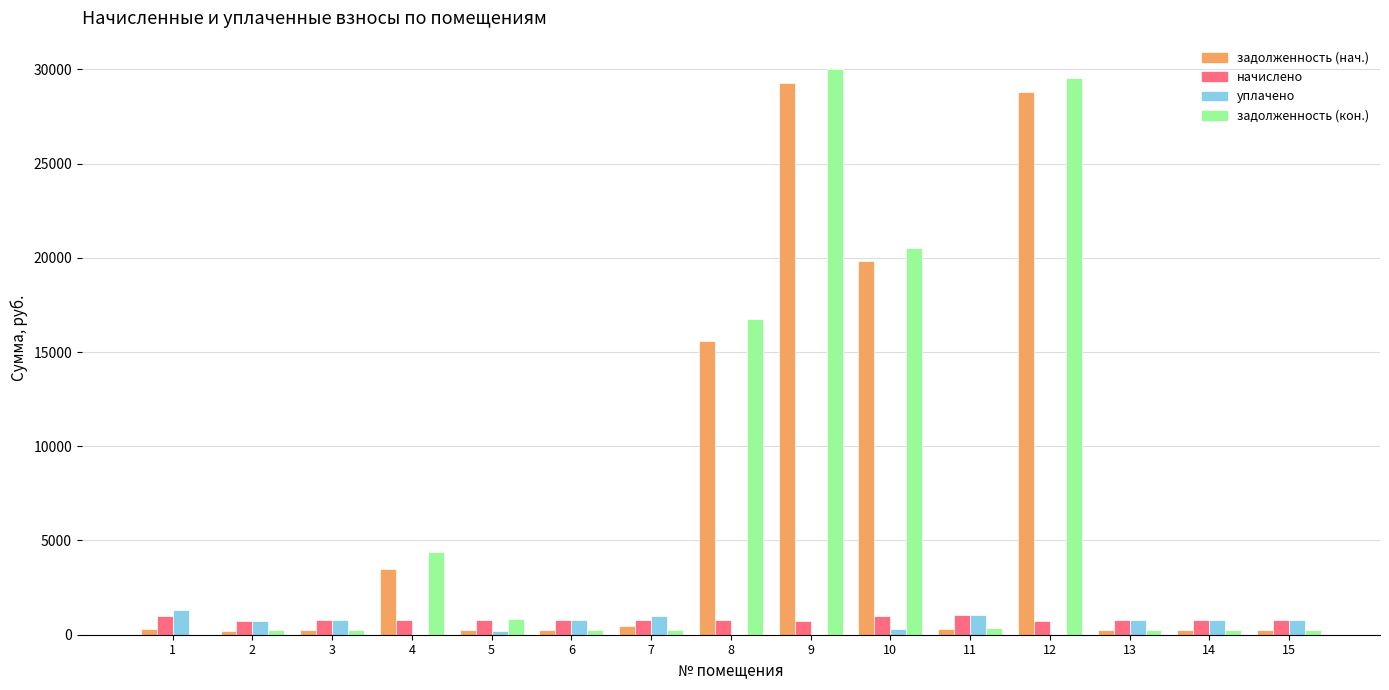

How many groups of bars are there?

15